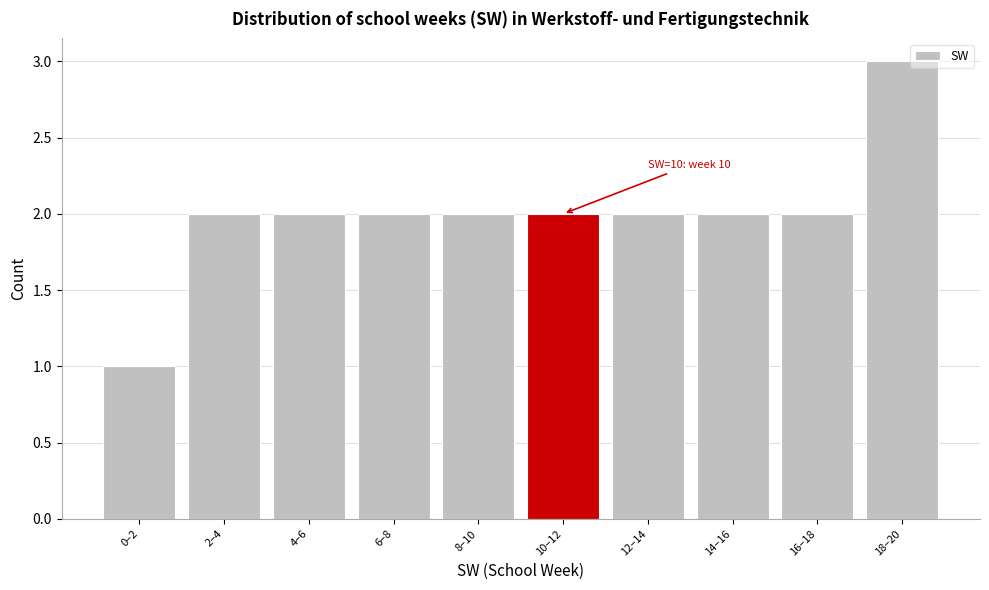

Reading left to right, extract all data points from this chart.

0–2=1	2–4=2	4–6=2	6–8=2	8–10=2	10–12=2	12–14=2	14–16=2	16–18=2	18–20=3